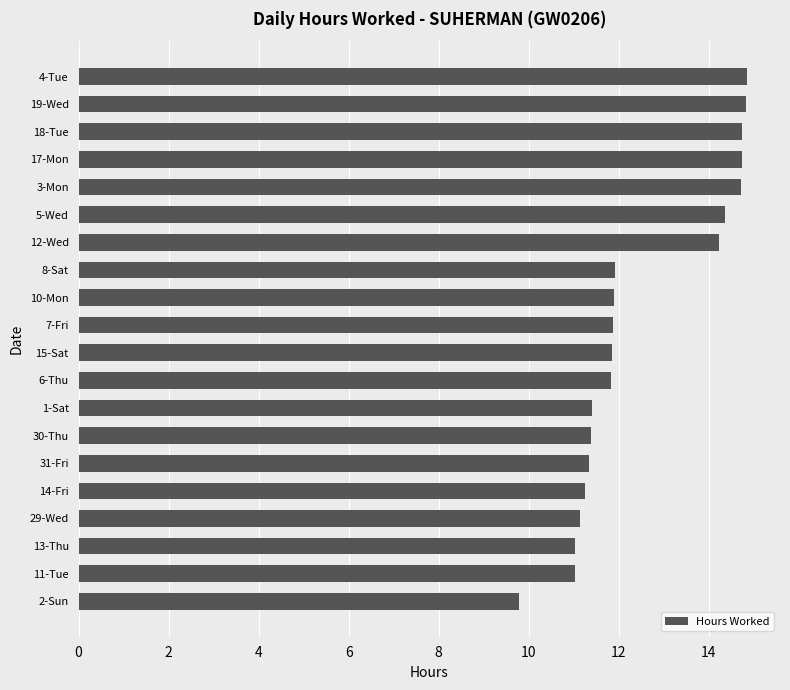

The chart shows a value of 17.7 at 30-Thu. True or false?

False